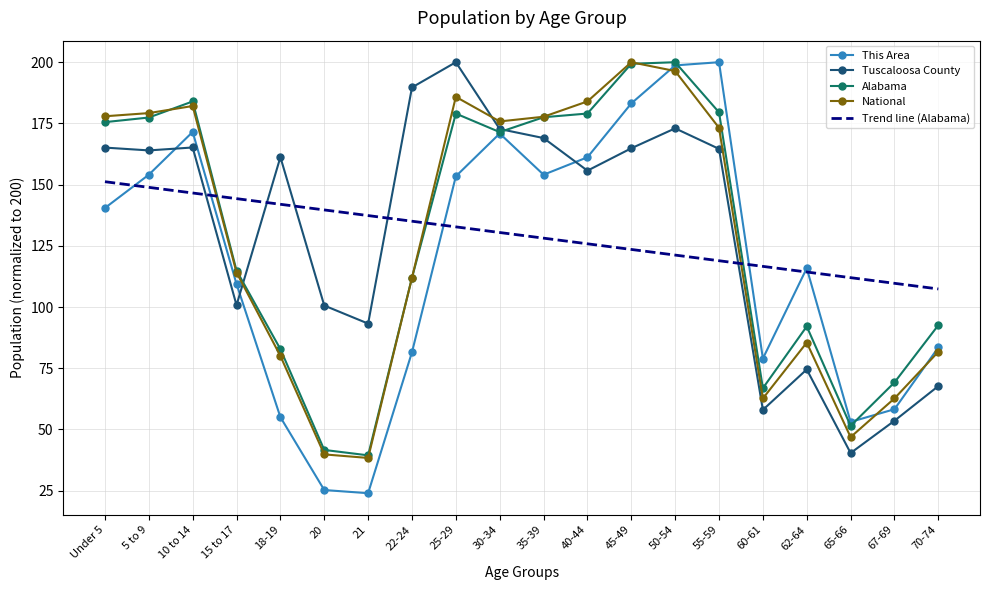

Where do Alabama and National first cross each other?

5 to 9 and 10 to 14